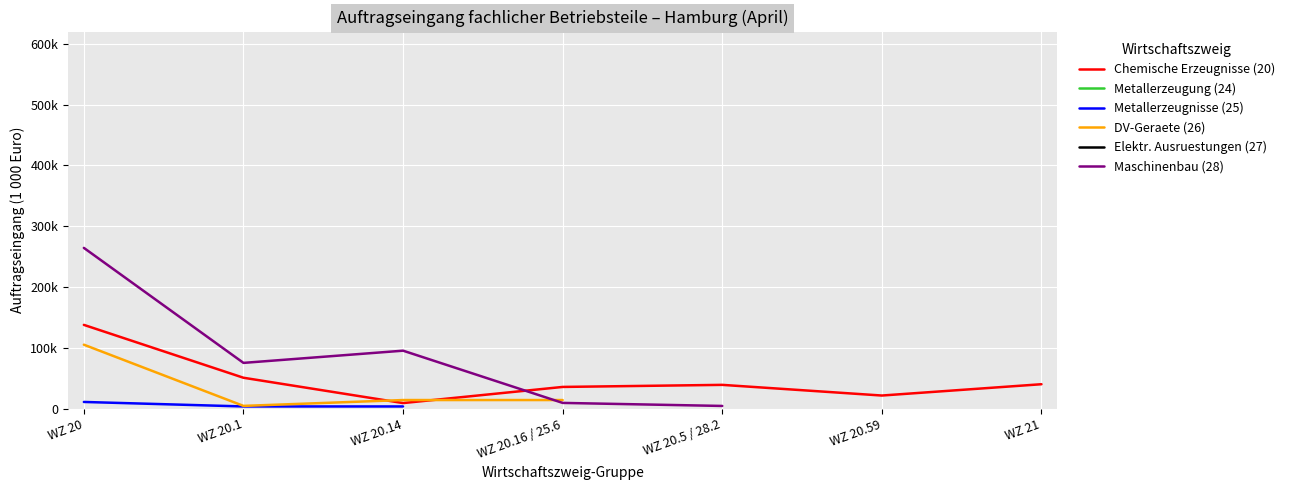

What are all the series names shown in the legend?

Chemische Erzeugnisse (20), Metallerzeugung (24), Metallerzeugnisse (25), DV-Geraete (26), Elektr. Ausruestungen (27), Maschinenbau (28)